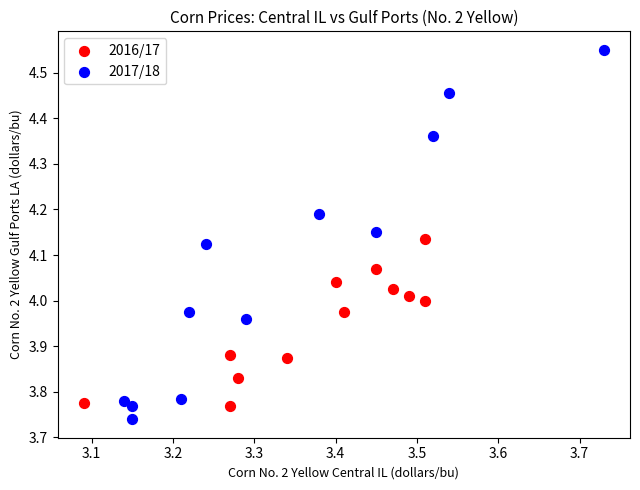

Which series contains the lowest Y value?

2017/18